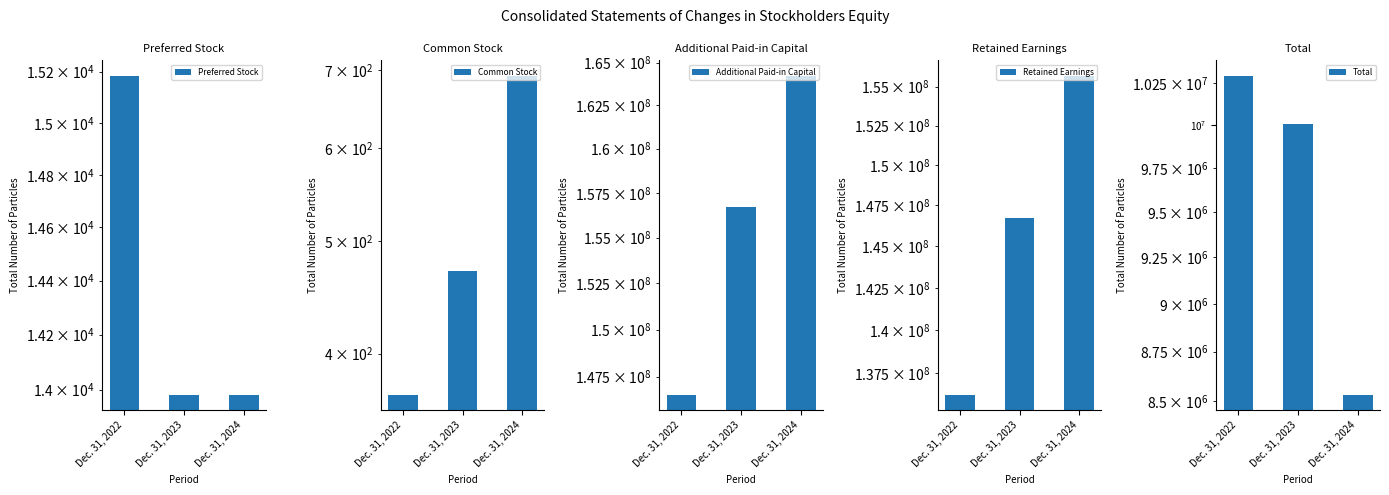

What is the difference between the Additional Paid-in Capital values at Dec. 31, 2023 and Dec. 31, 2022?

10132838